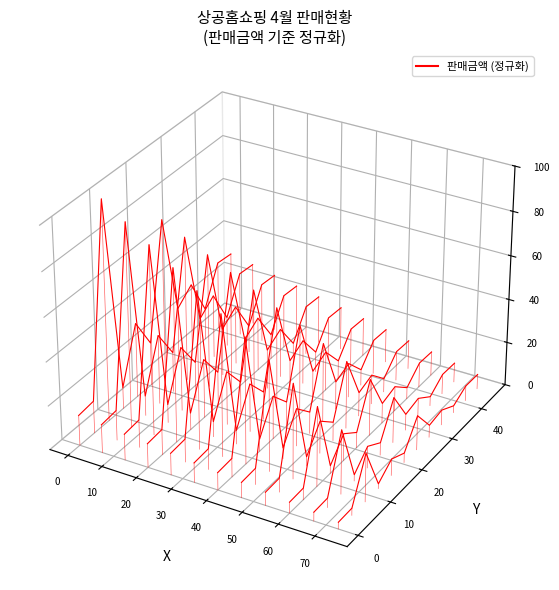

How many series are shown in this chart?

1